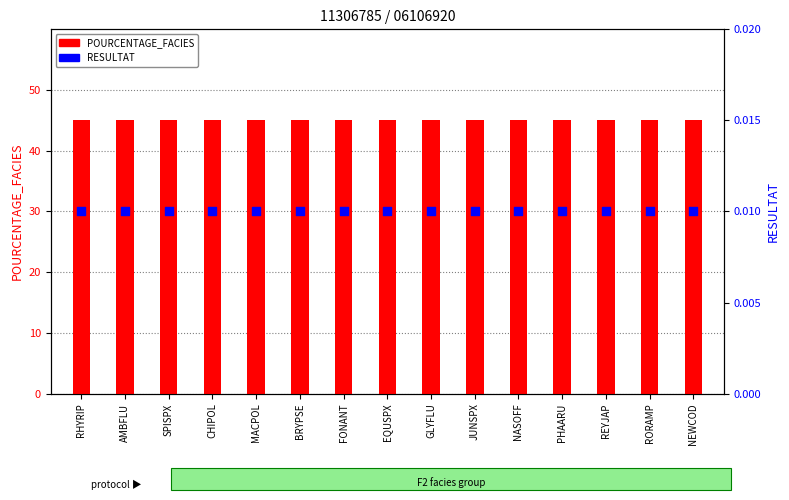

Which series has the largest total across all categories?

POURCENTAGE_FACIES